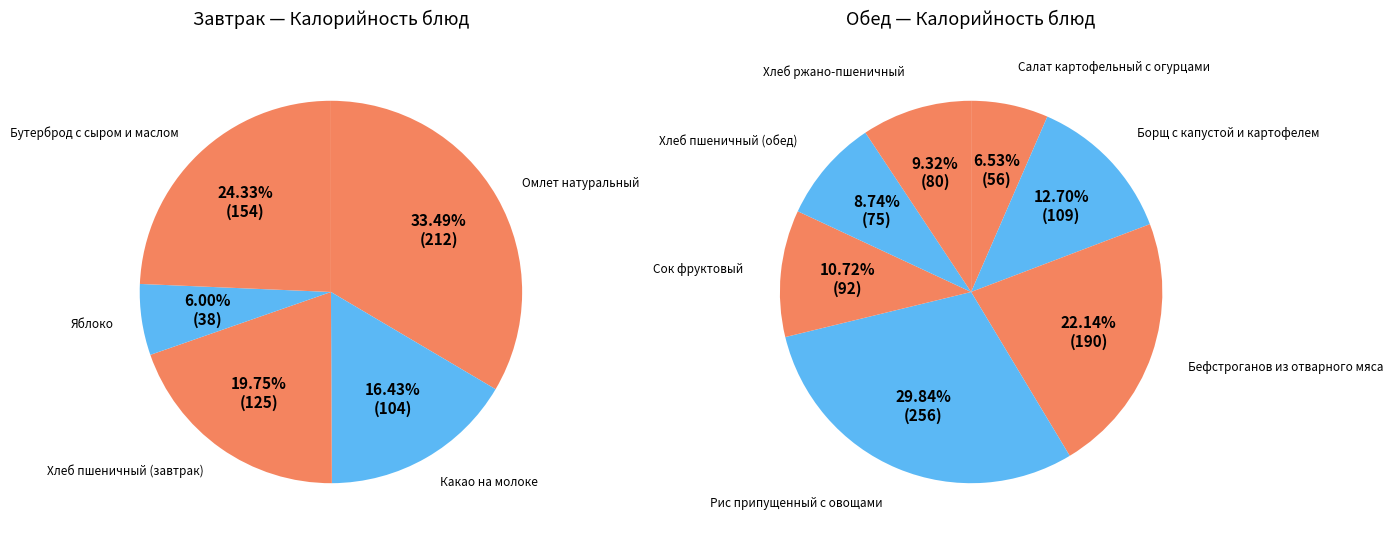

What is the change in value from Салат картофельный с огурцами to Бефстроганов из отварного мяса?

+134